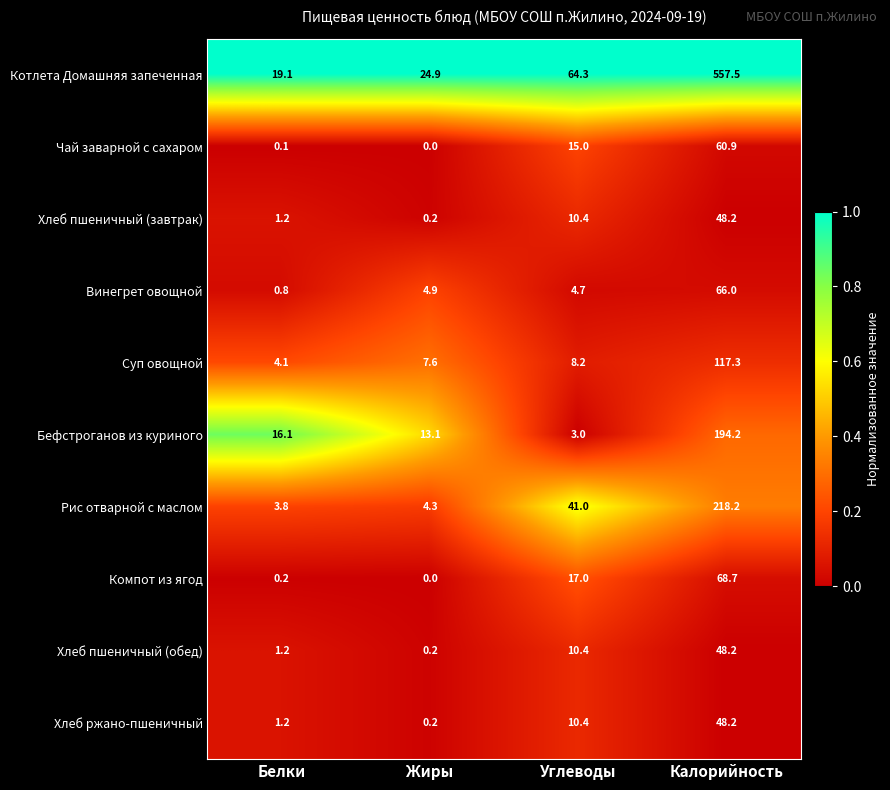

What is the difference between the highest and lowest values at Калорийность?

509.3